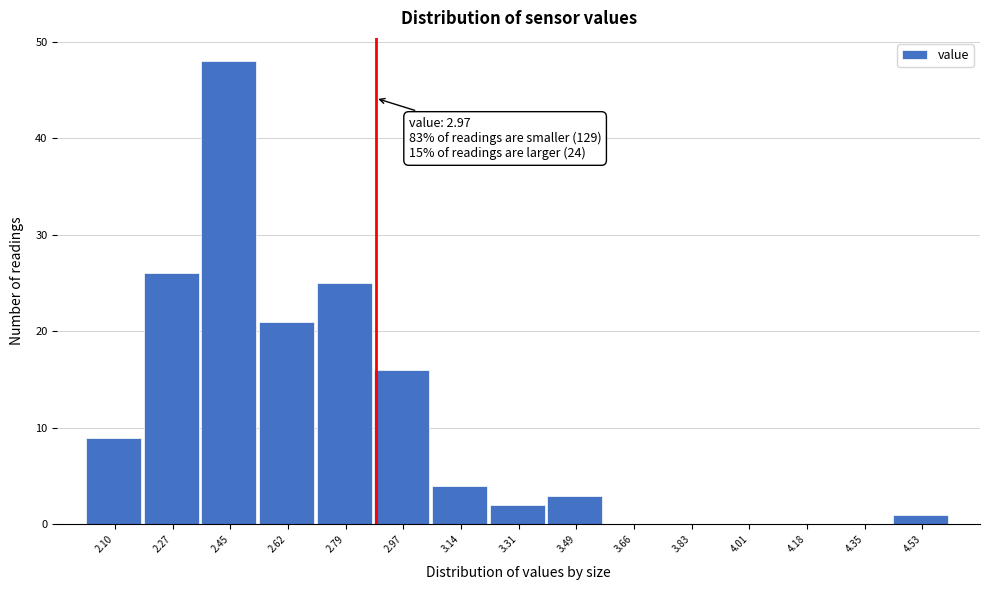

Reading left to right, transcribe all the data shown in this chart.

2.10=9	2.27=26	2.45=48	2.62=21	2.79=25	2.97=16	3.14=4	3.31=2	3.49=3	3.66=0	3.83=0	4.01=0	4.18=0	4.35=0	4.53=1